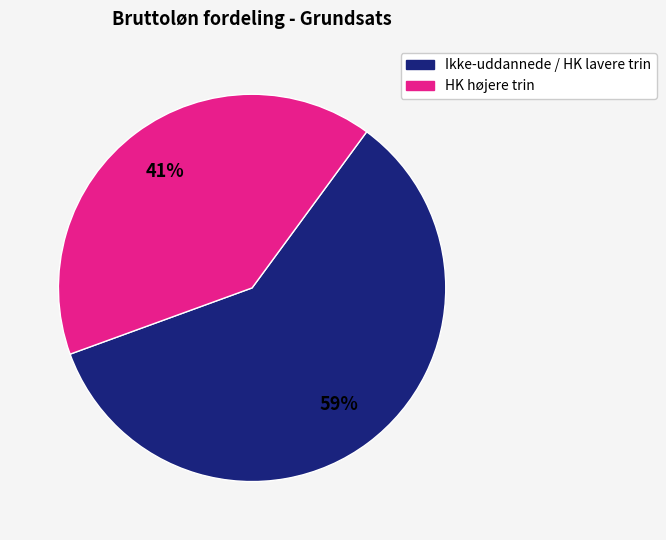

To the nearest percent, what is the average slice percentage?

50%